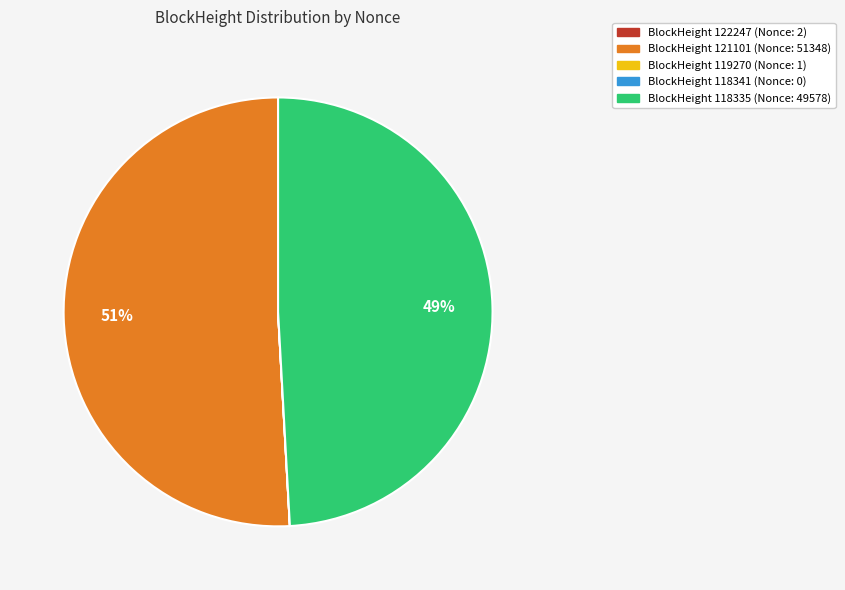

True or false: BlockHeight 121101 (Nonce: 51348) accounts for 38% of the total.

False